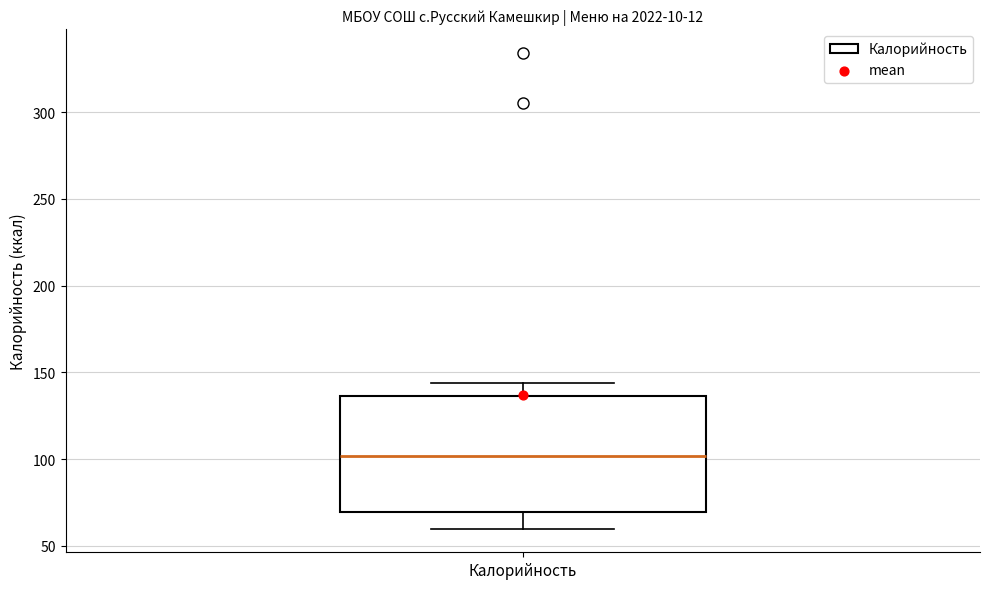

Transcribe this box plot: give where the median line is, the range the box spans, and where the two whiskers end, as read against the y-axis. The values are not printed on the chart, so give them approximately, as read against the axis.

median 100, box 70 to 135, whiskers 60 to 145